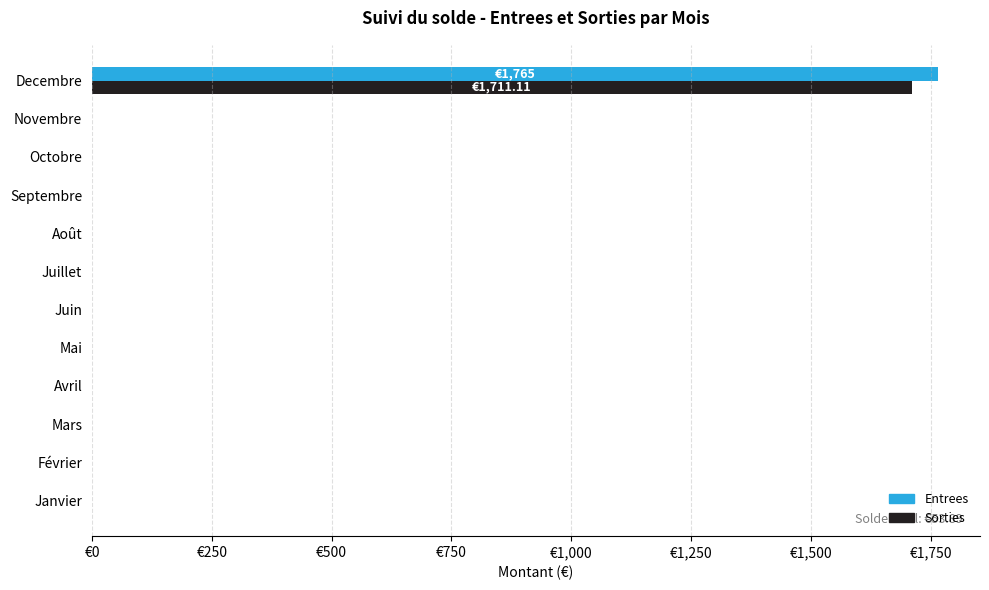

What are all the series names shown in the legend?

Entrees, Sorties